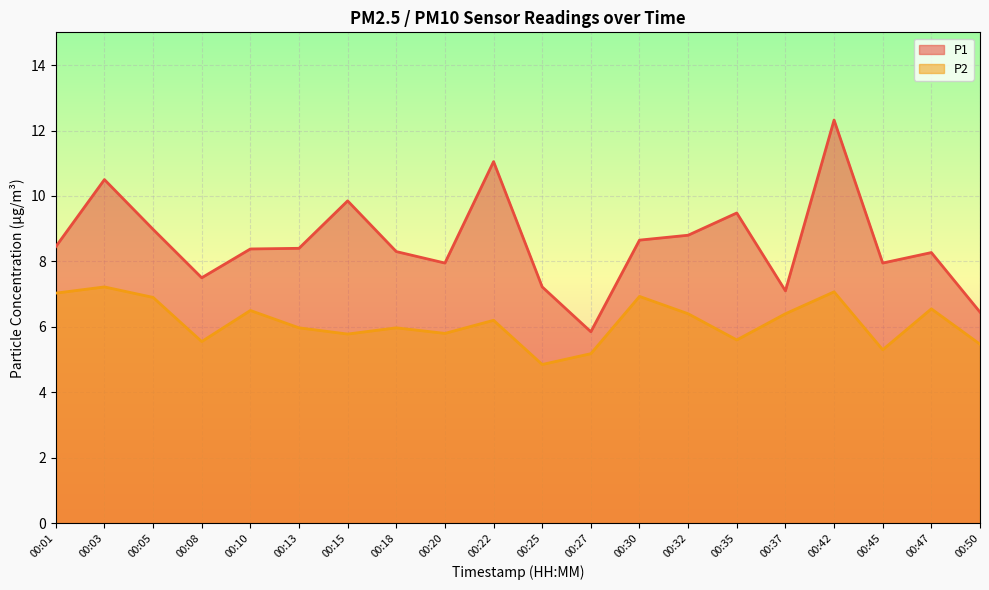

True or false: P1 and P2 cross at least once.

False